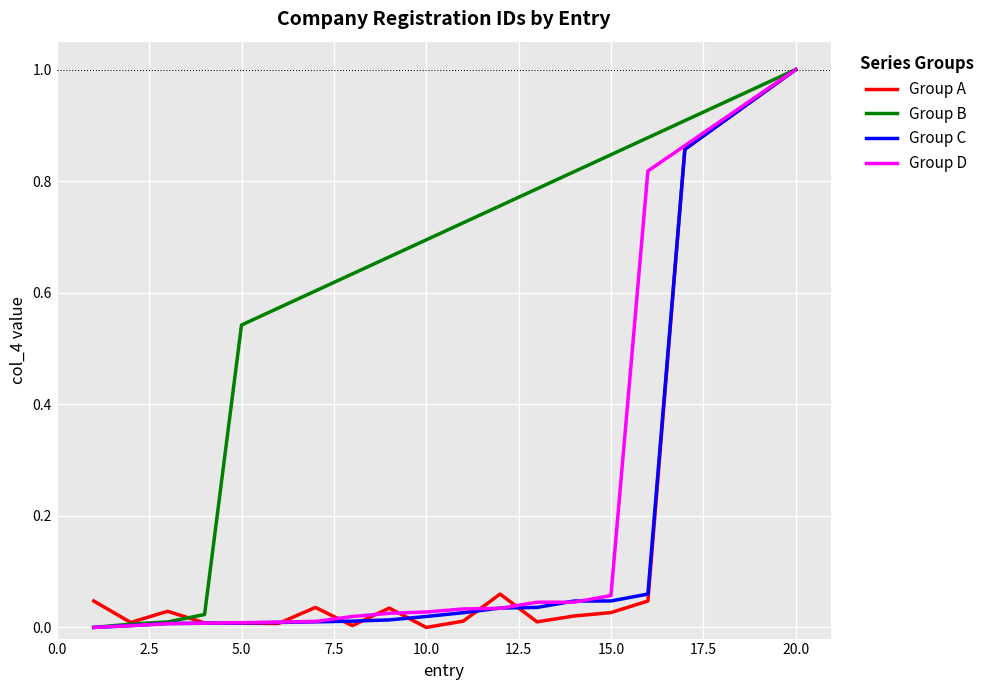

At how many categories does at least one series exceed 0?

20